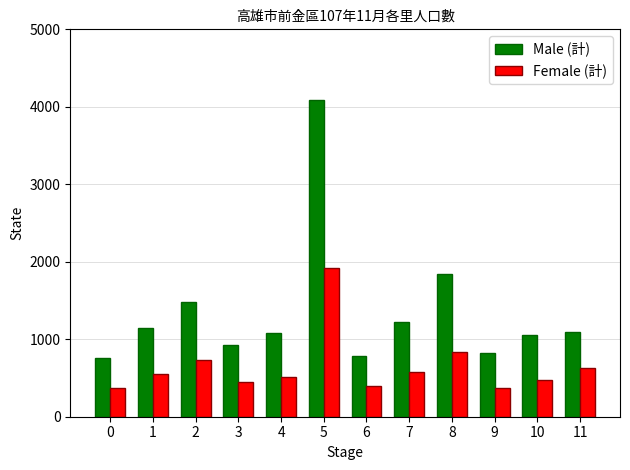

Rank the series by their maximum value, from highest to lowest.

Male (計), Female (計)